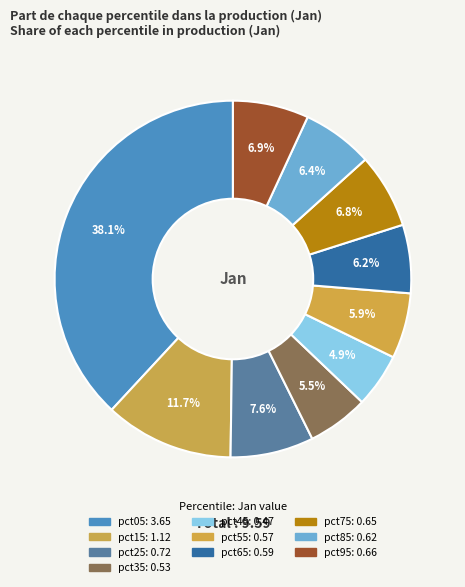

How many slices are in this pie chart?

10